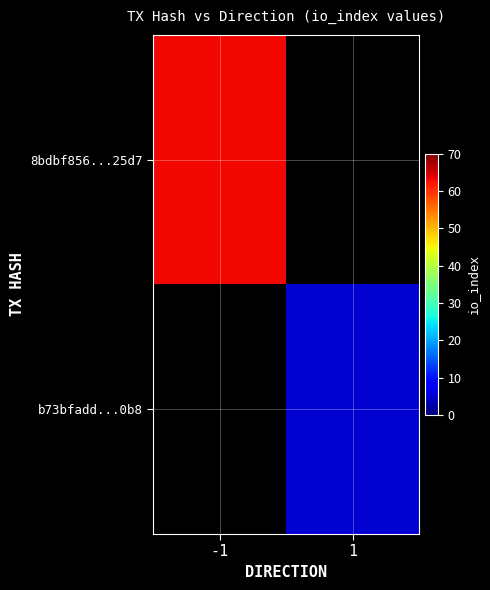

List the labels in order of b73bfadd...0b8 value, largest first.

-1, 1